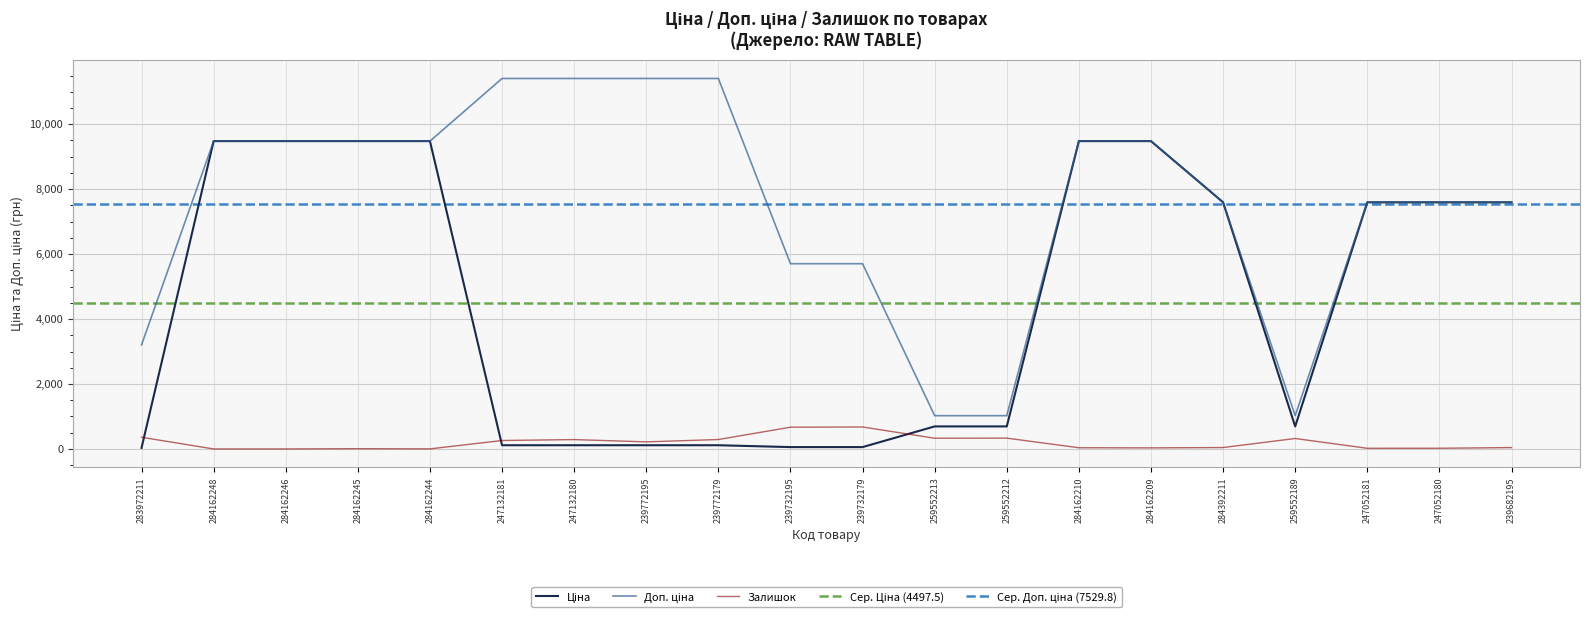

Rank the categories by Залишок value from highest to lowest.

239732179, 239732195, 283972211, 259552212, 259552213, 259552189, 239772179, 247132180, 247132181, 239772195, 284392211, 239682195, 284162210, 284162209, 247052180, 247052181, 284162245, 284162244, 284162248, 284162246